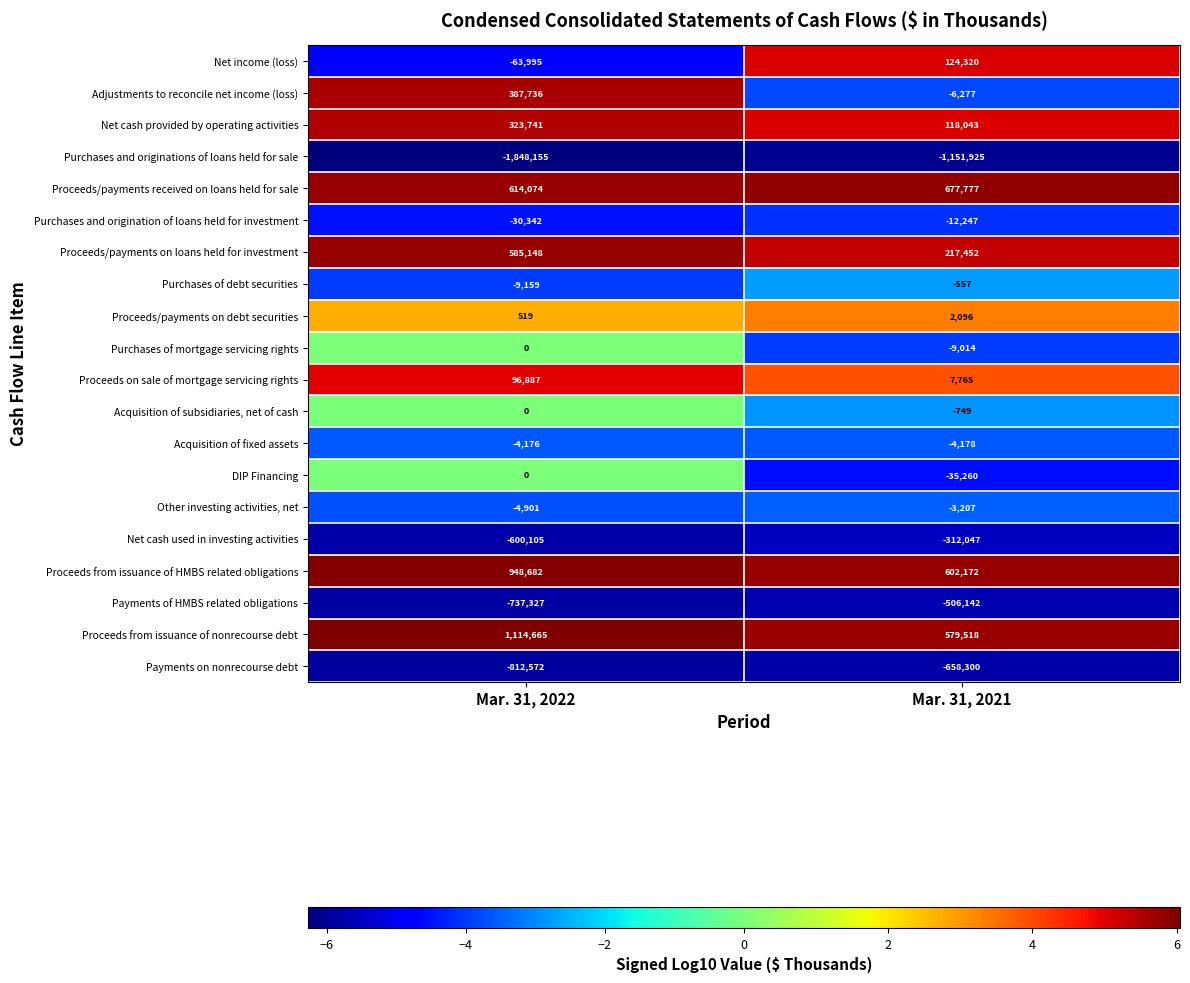

What is the sum of the Proceeds/payments received on loans held for sale values at Mar. 31, 2021 and Mar. 31, 2022?

1291851